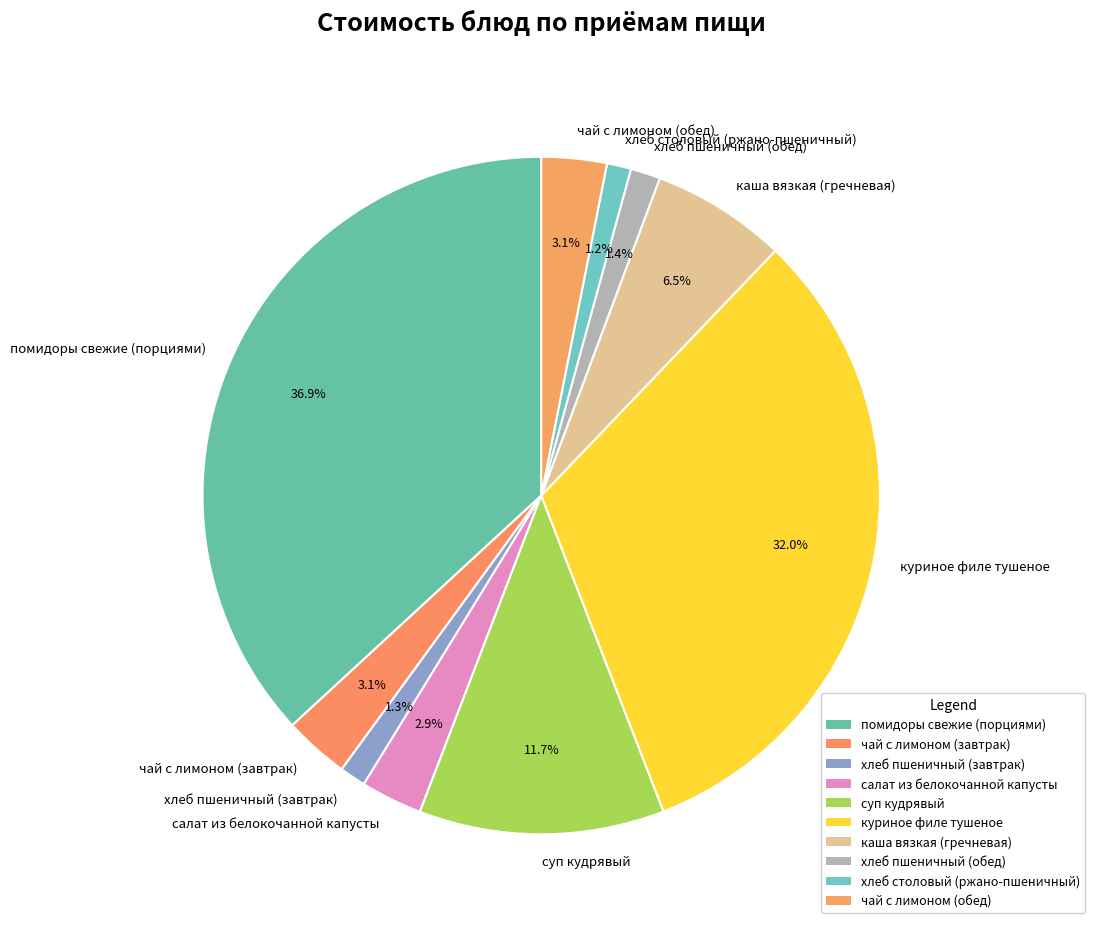

True or false: хлеб пшеничный (обед) accounts for 7% of the total.

False